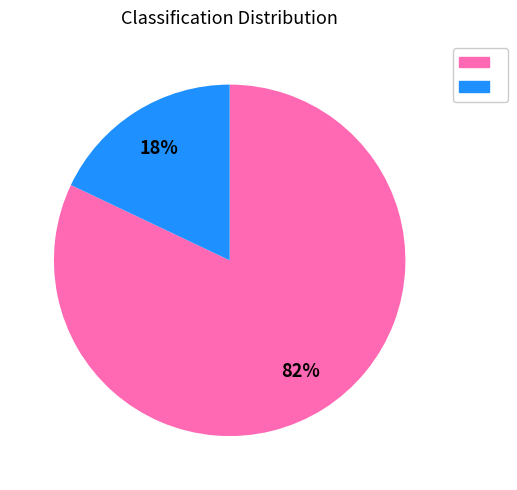

Is there a majority slice in this chart?

Yes